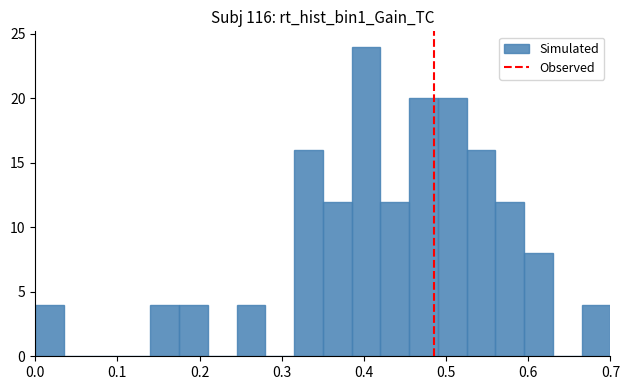

Around what value on the x-axis is the tallest bar? Give the approximate position of its centre, as read against the axis.

0.40